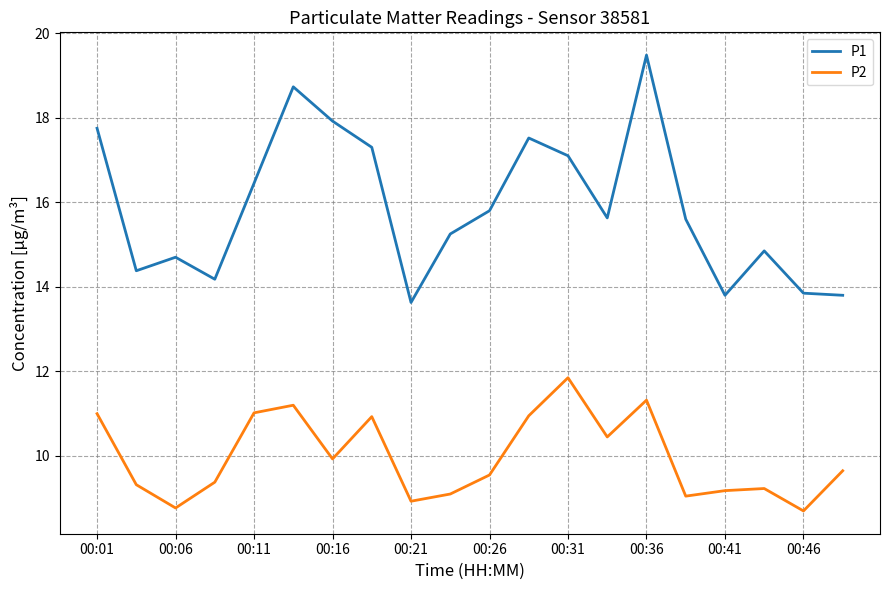

Which series has the largest range (max minus min)?

P1